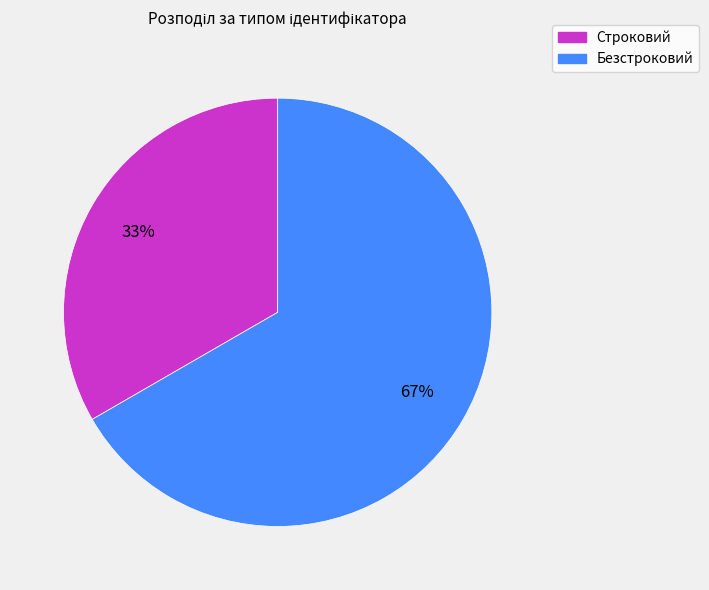

Which slice is the smallest?

Строковий